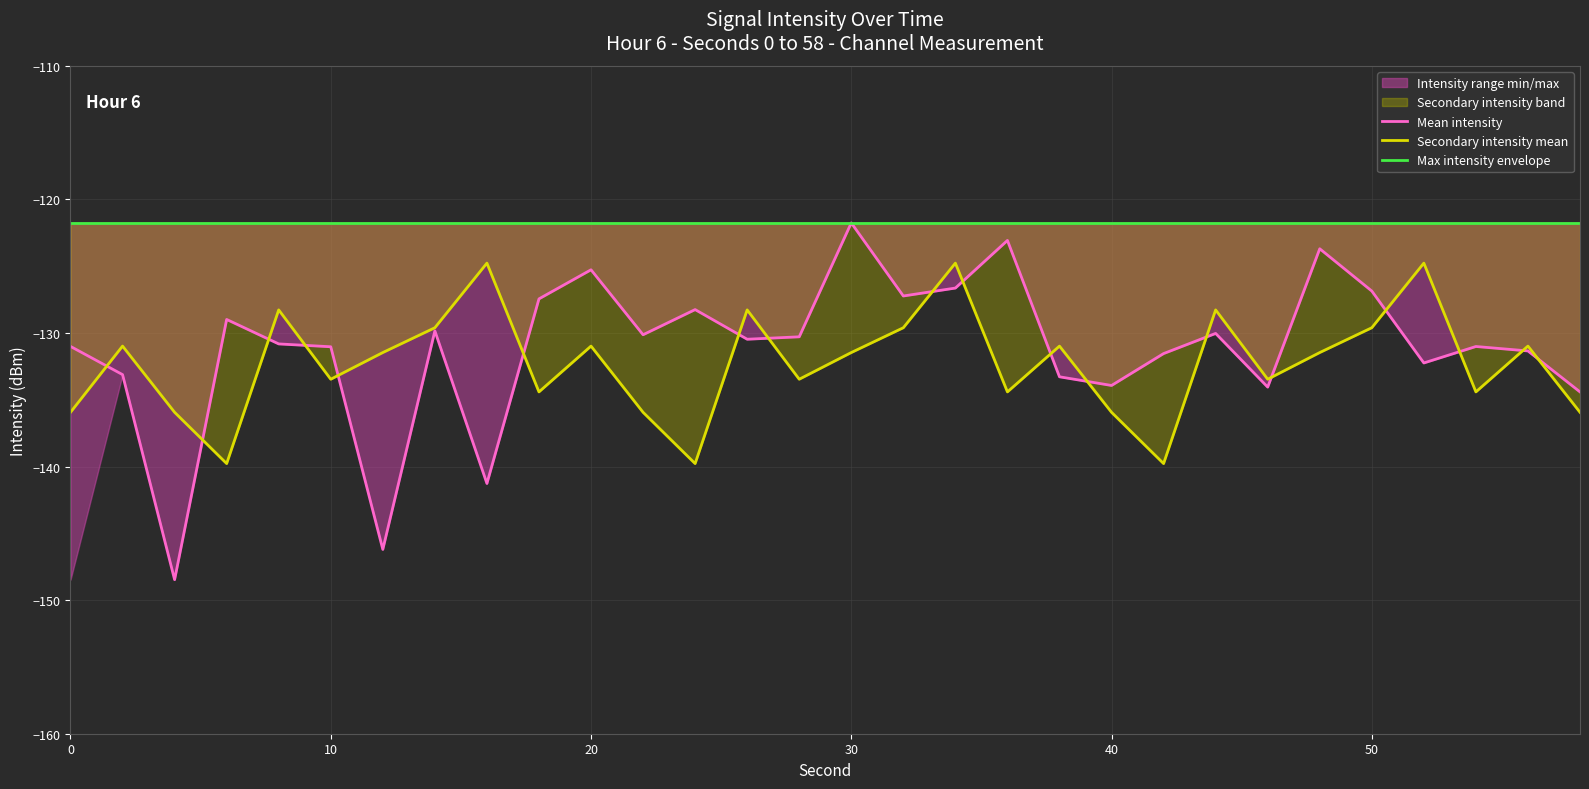

How many data points in Secondary intensity mean are less than -131?

17